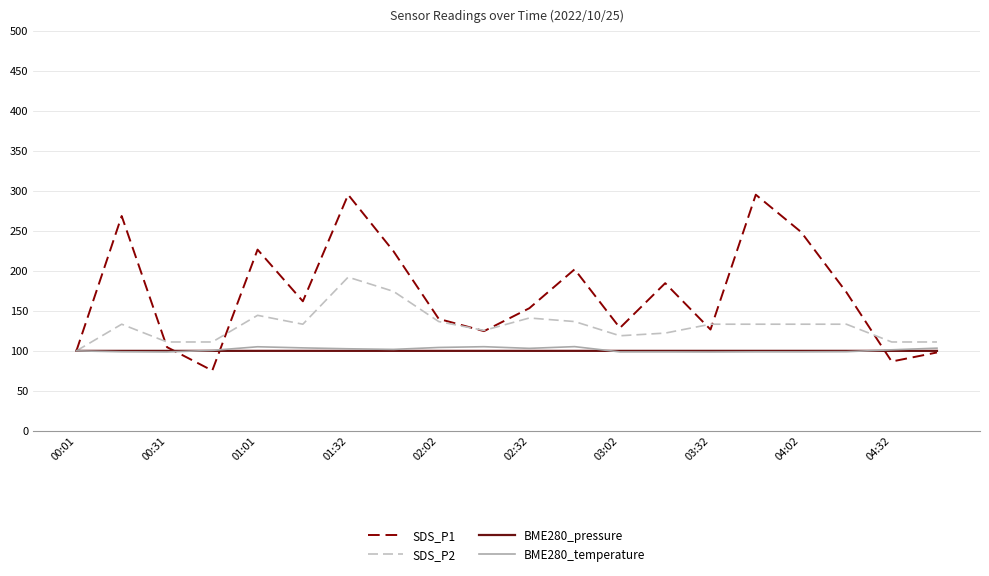

Rank the series by their maximum value, from highest to lowest.

SDS_P1, SDS_P2, BME280_temperature, BME280_pressure